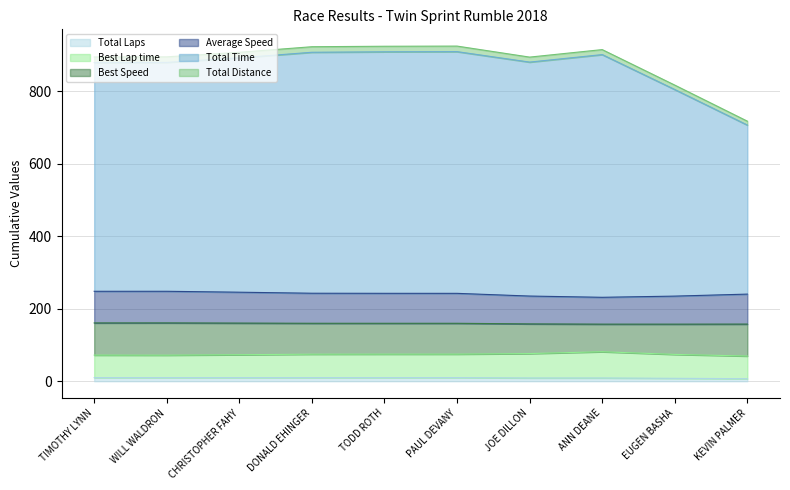

Is it true that Total Time equals 804.7 at EUGEN BASHA?

True